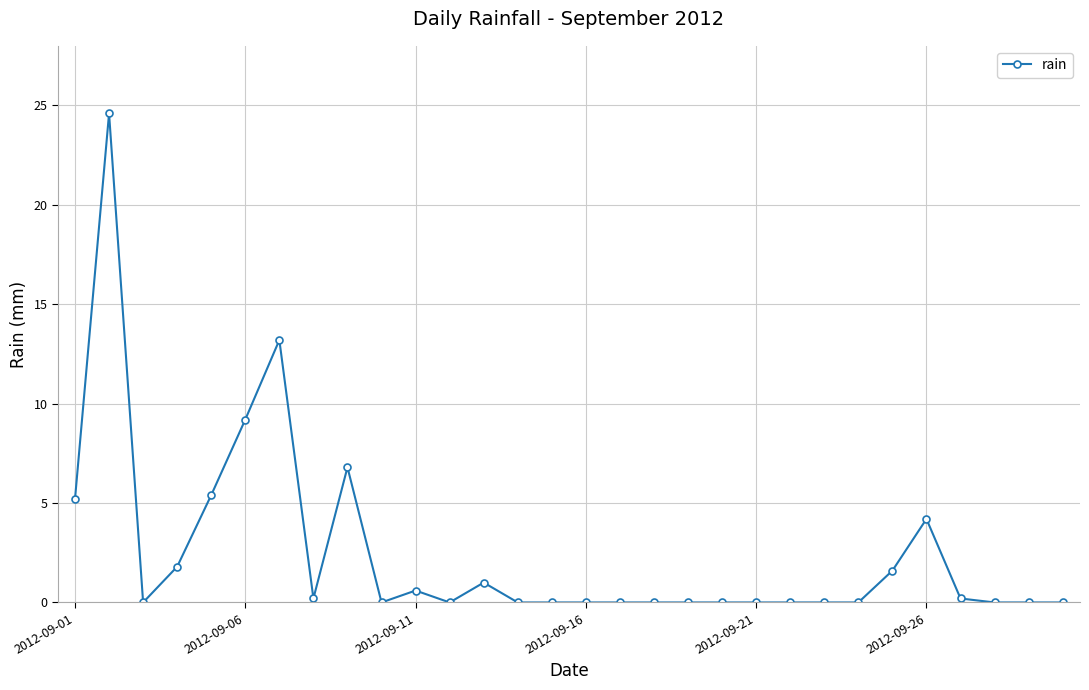

What is the value of the 1st point from the left?

5.2